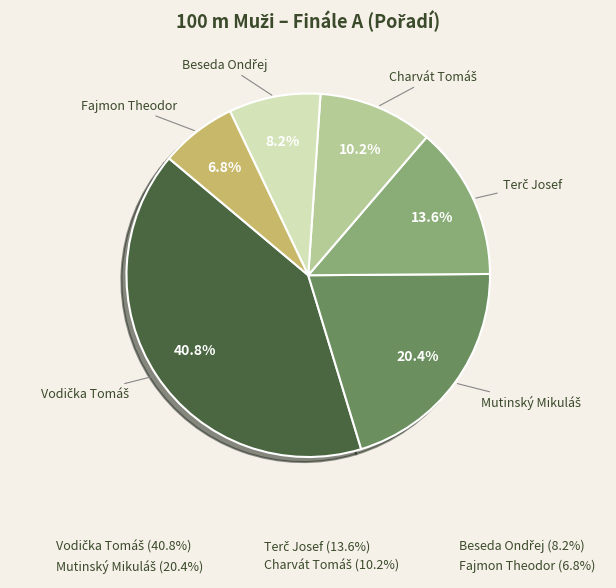

Is there any slice that represents more than half of the pie?

No